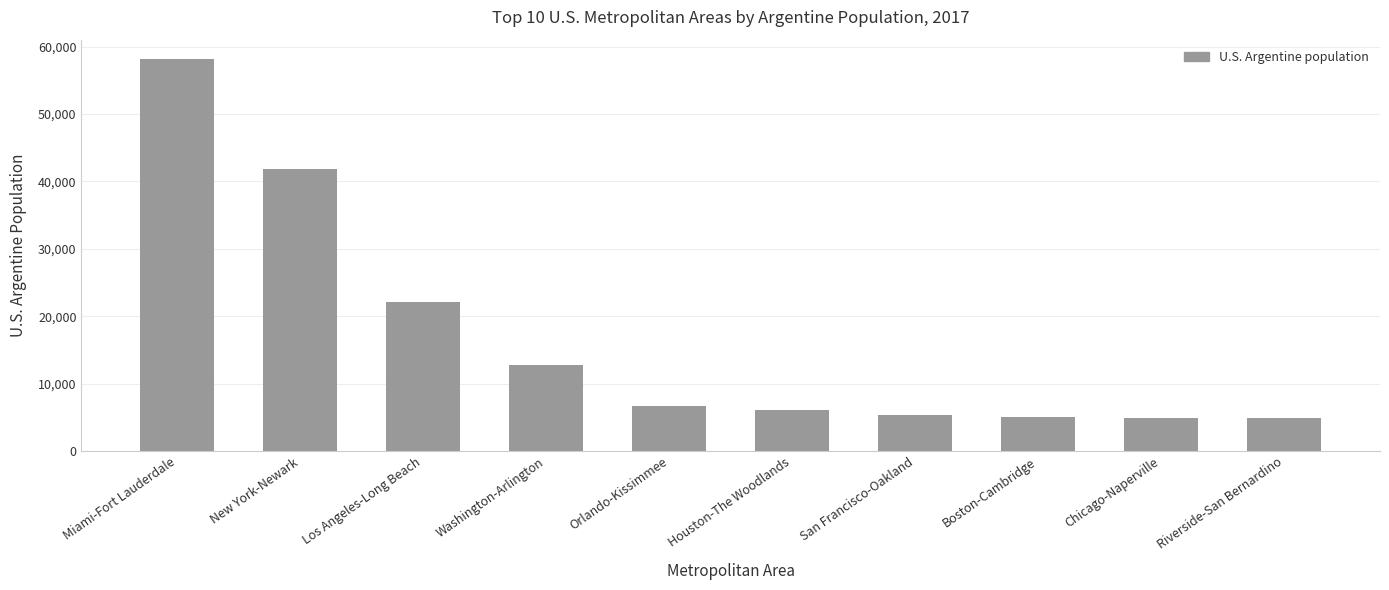

What is the difference between the maximum and minimum values?

53256